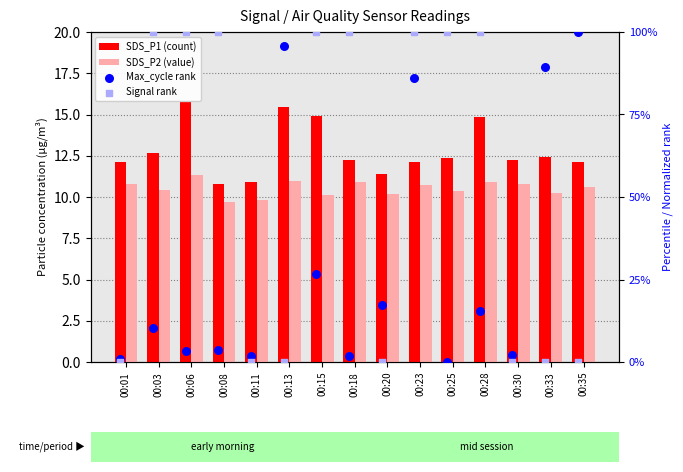

Is the value of Max_cycle rank at 00:03 greater than the value of SDS_P1 (count) at 00:03?

No